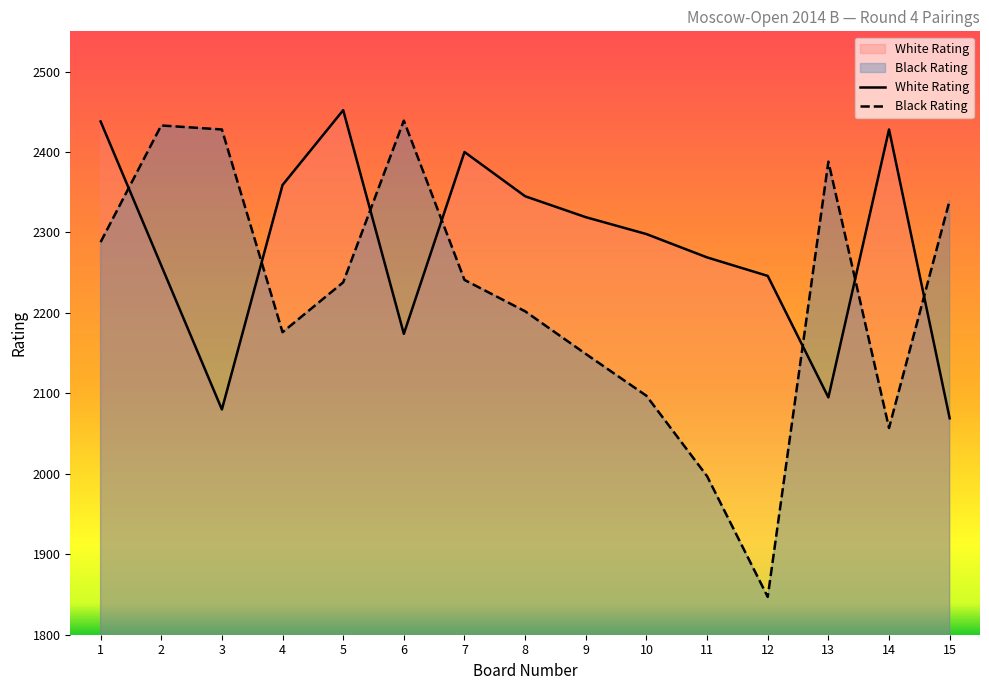

The value of Black Rating at 2 is 2433. True or false?

True